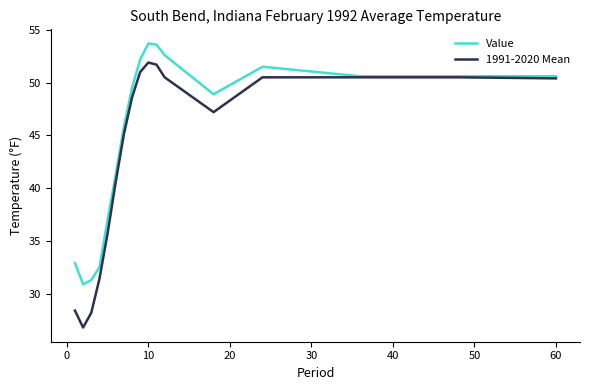

Rank the series by their maximum value, from lowest to highest.

1991-2020 Mean, Value